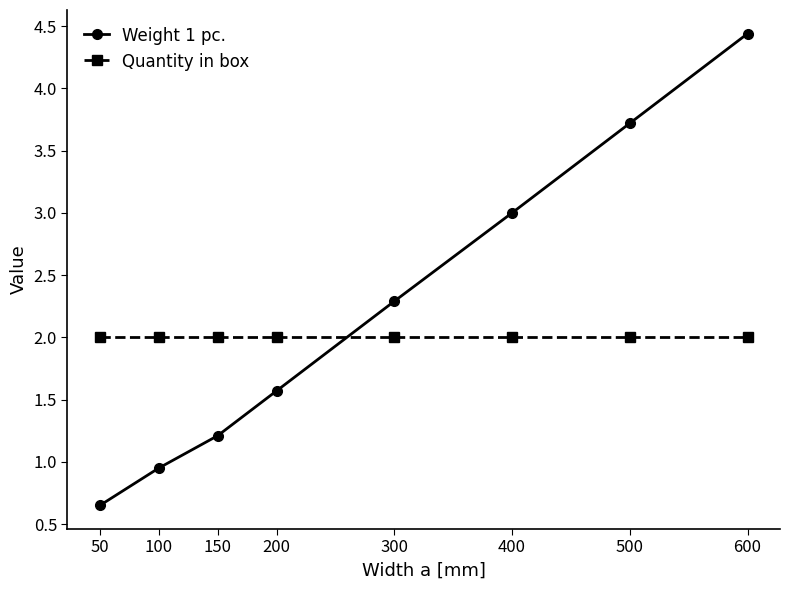

True or false: Weight 1 pc. and Quantity in box intersect in this chart.

True